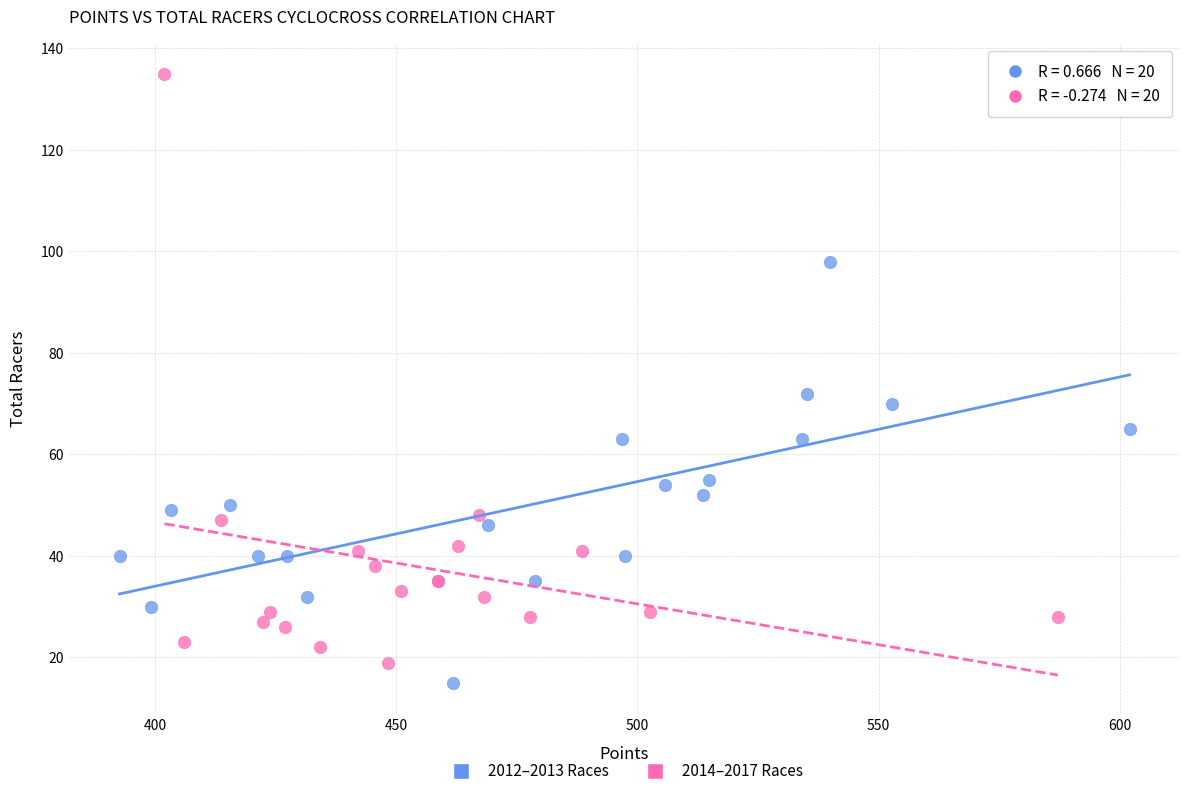

Which series has the largest Y range (max minus min)?

2014–2017 Races